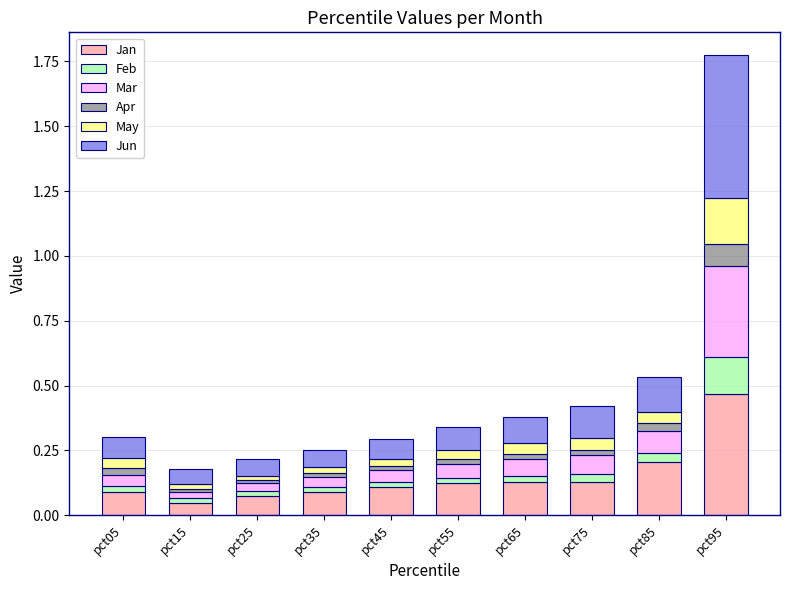

At which category is the sum across all series the highest?

pct95